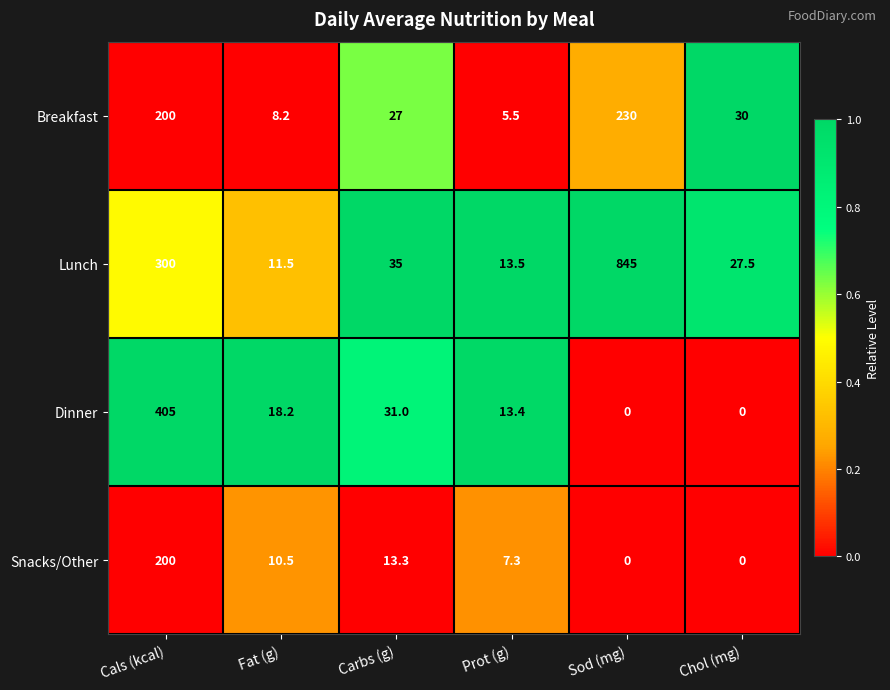

Between Cals (kcal) and Carbs (g), which series saw the biggest shift?

Dinner